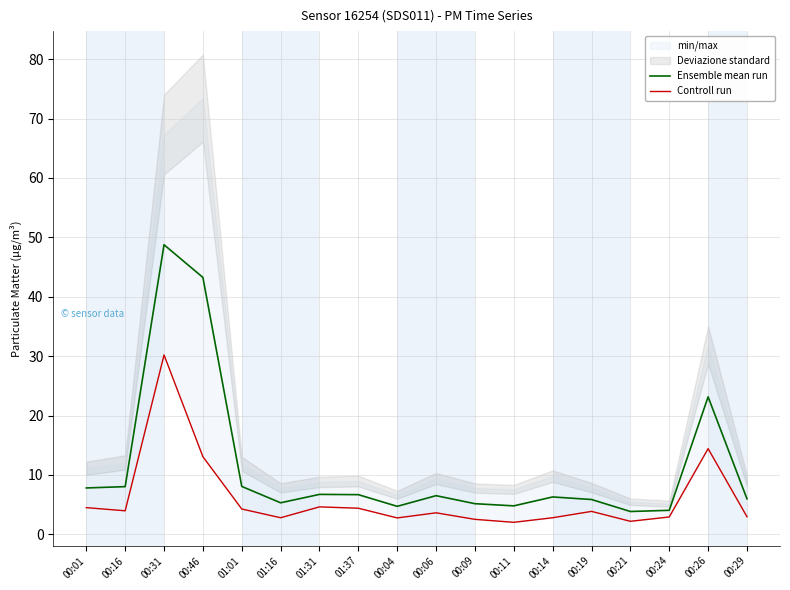

List the series in order of their overall mean, lowest first.

Controll run, Ensemble mean run